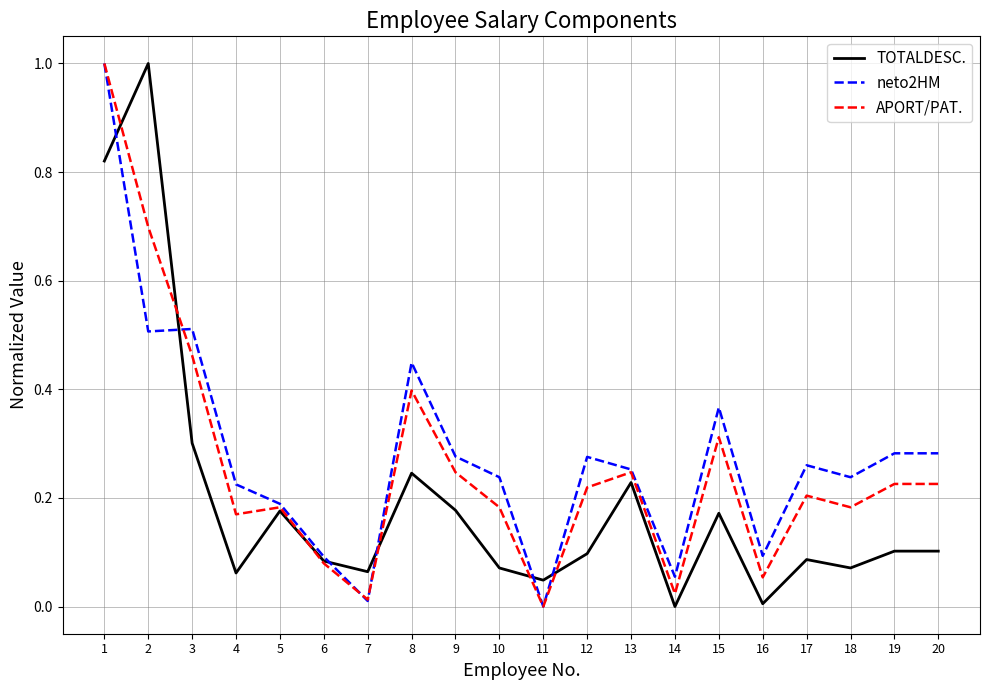

Between 5 and 6, which series saw the biggest shift?

APORT/PAT.